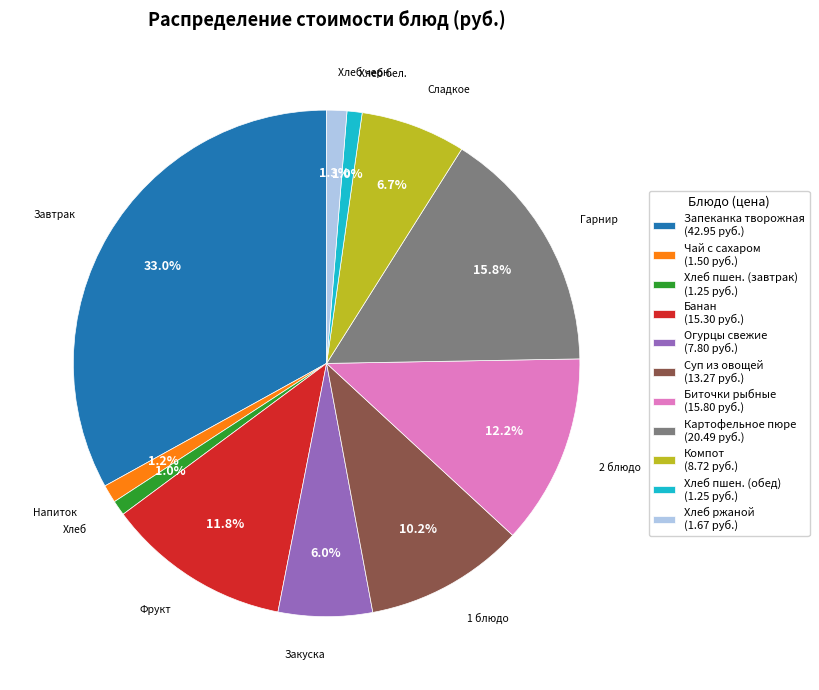

Which has a higher value, Огурцы свежие (7.80 руб.) or Компот (8.72 руб.)?

Компот (8.72 руб.)